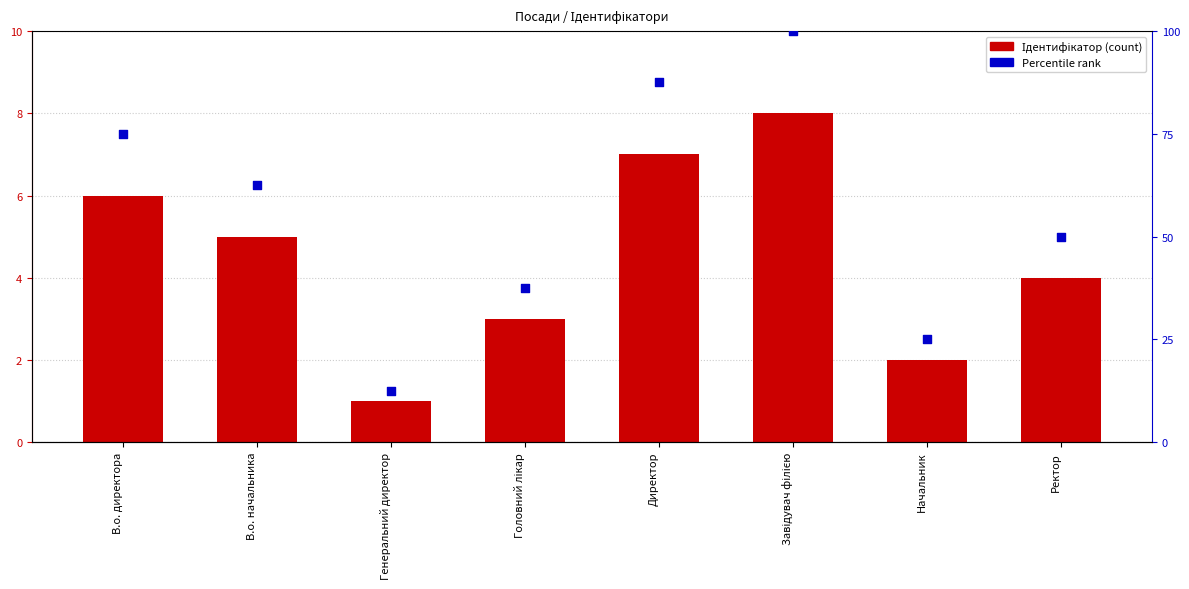

What is the total value across all series at В.о. начальника?

67.5